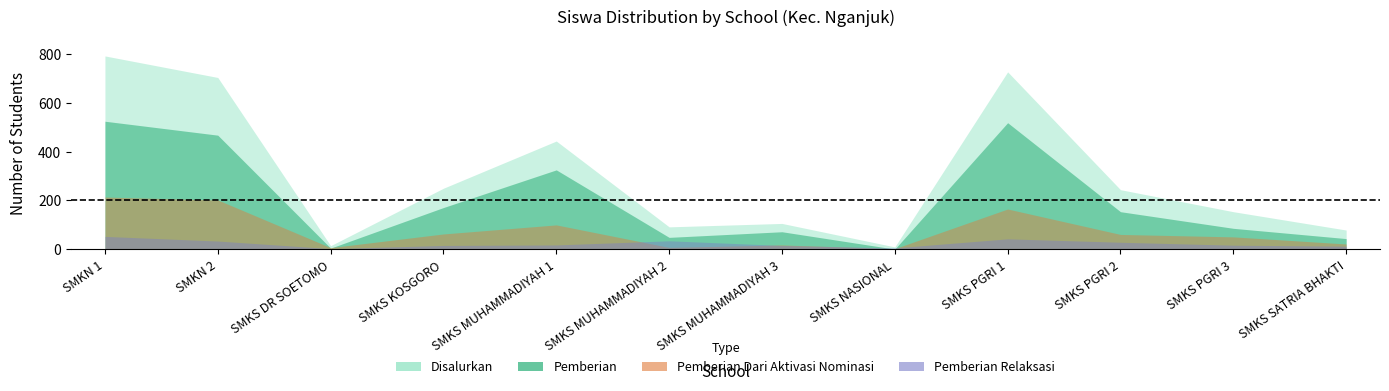

What is the difference between the highest and lowest values at SMKN 1?

738